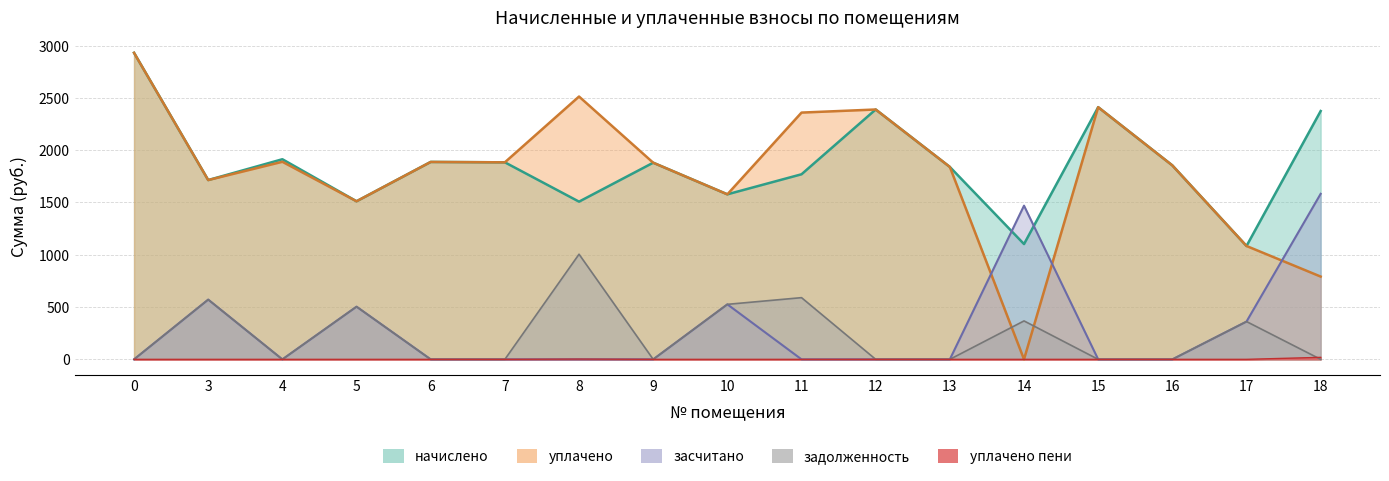

Is it true that уплачено equals 1839.8 at 13?

True